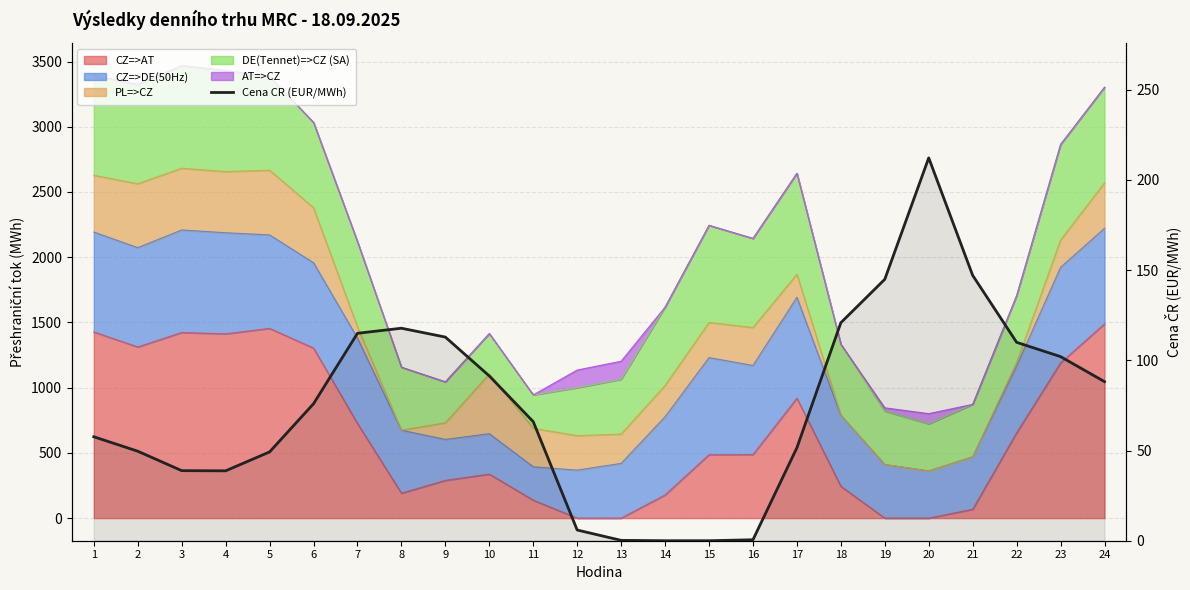

True or false: the data has more than 0 interior local peaks.

True